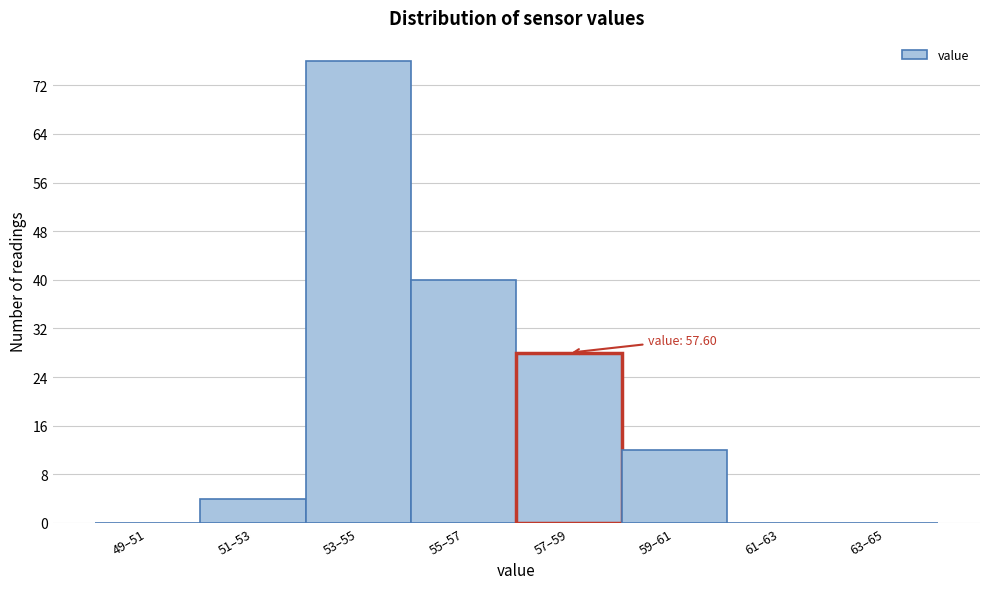

Reading left to right, what are all the values shown in this chart?

49–51=0	51–53=4	53–55=76	55–57=40	57–59=28	59–61=12	61–63=0	63–65=0